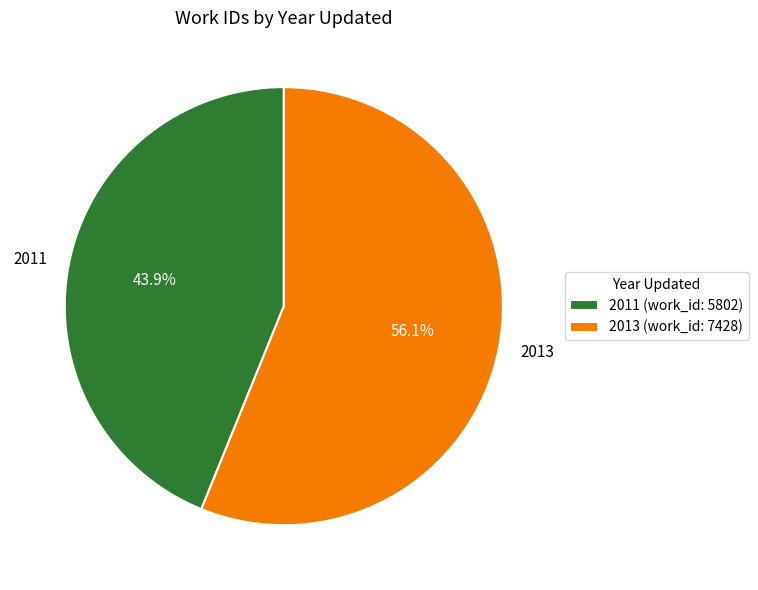

The 2013 slice represents 56% of the pie. True or false?

True